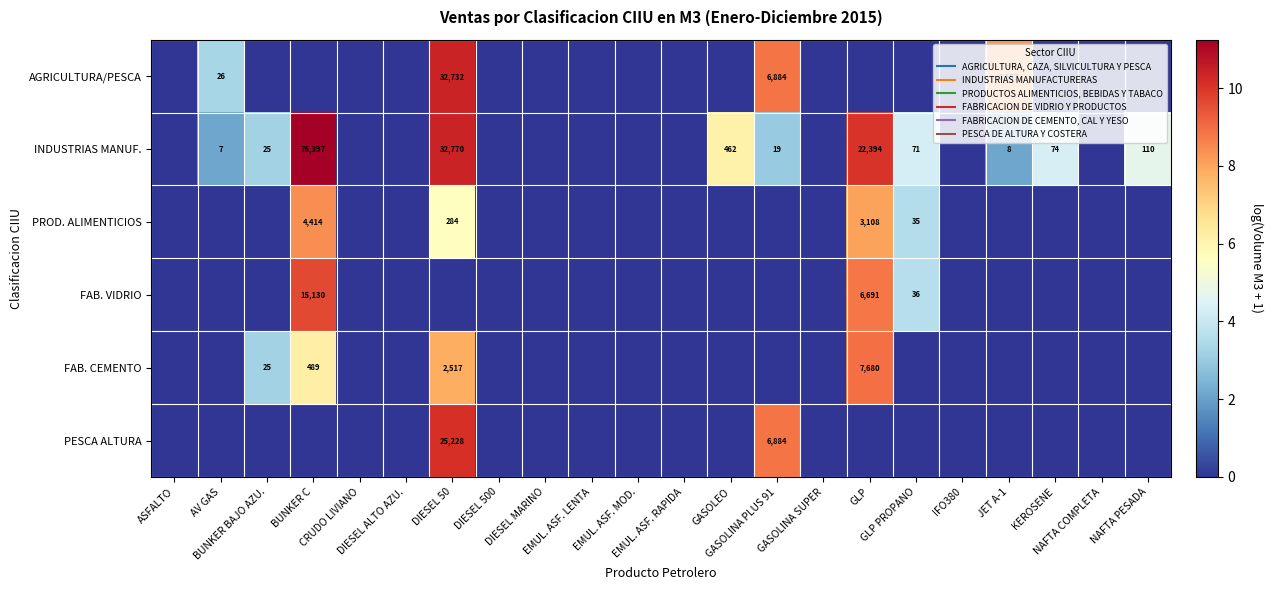

What is the difference between the second highest and minimum values in the AGRICULTURA/PESCA series?

8.8